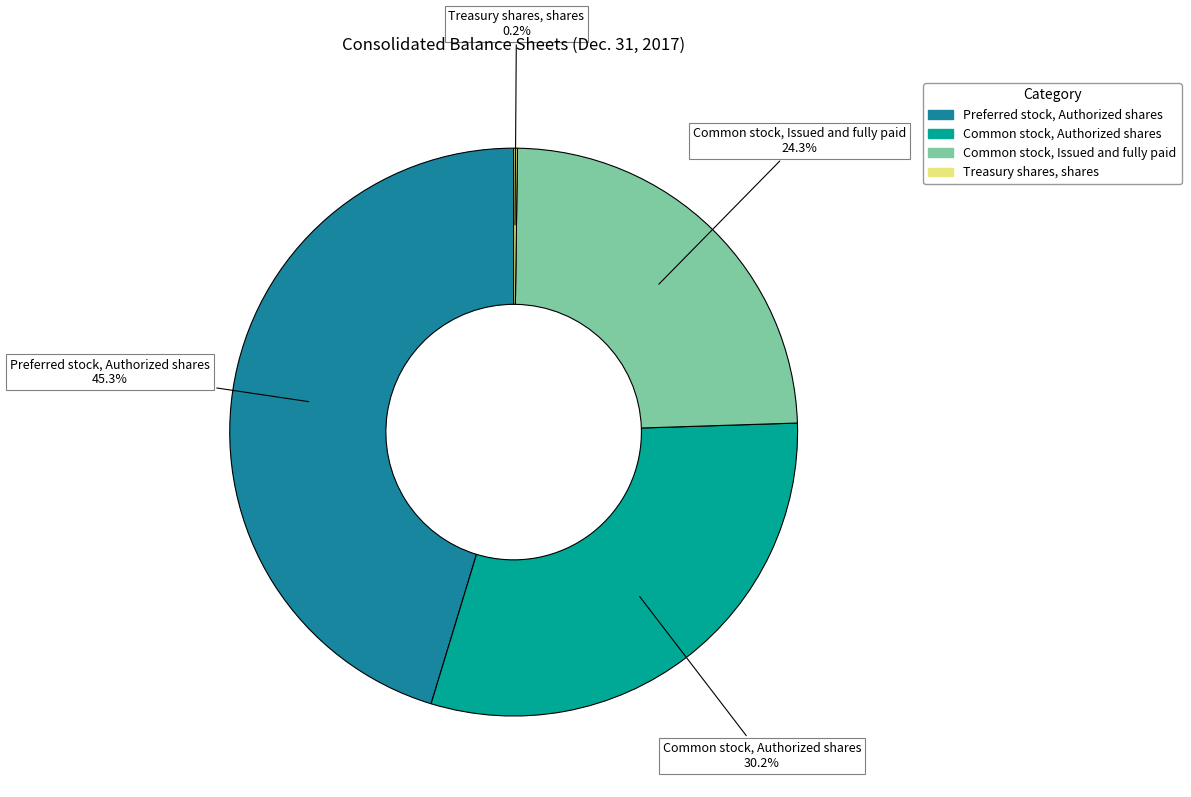

Is there any slice that represents more than half of the pie?

No